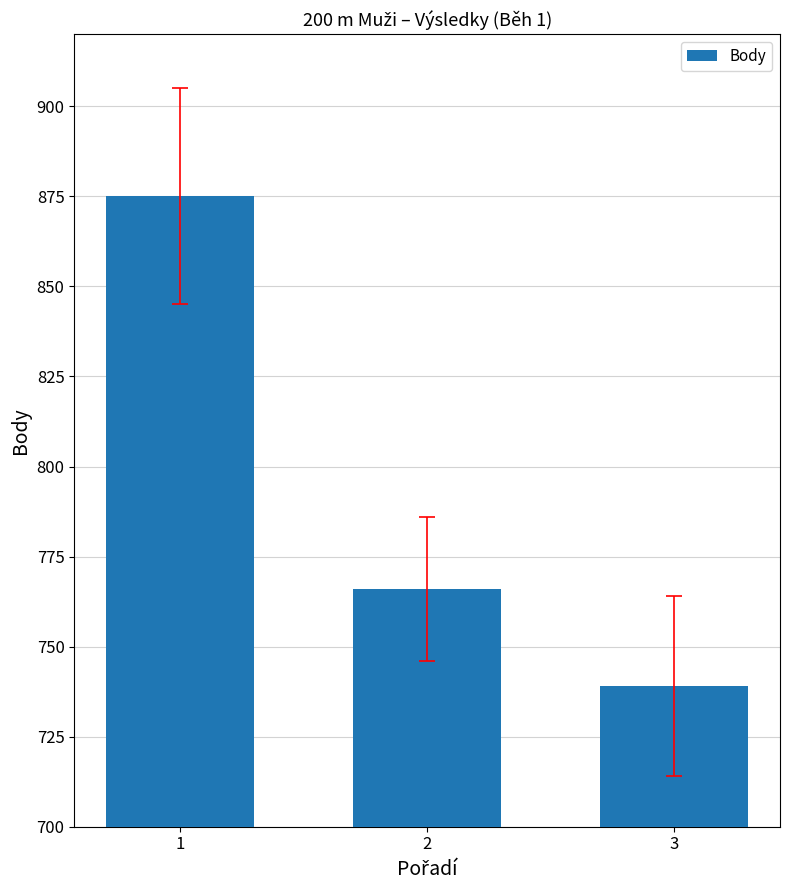

Reading left to right, transcribe all the data shown in this chart.

1=875	2=766	3=739